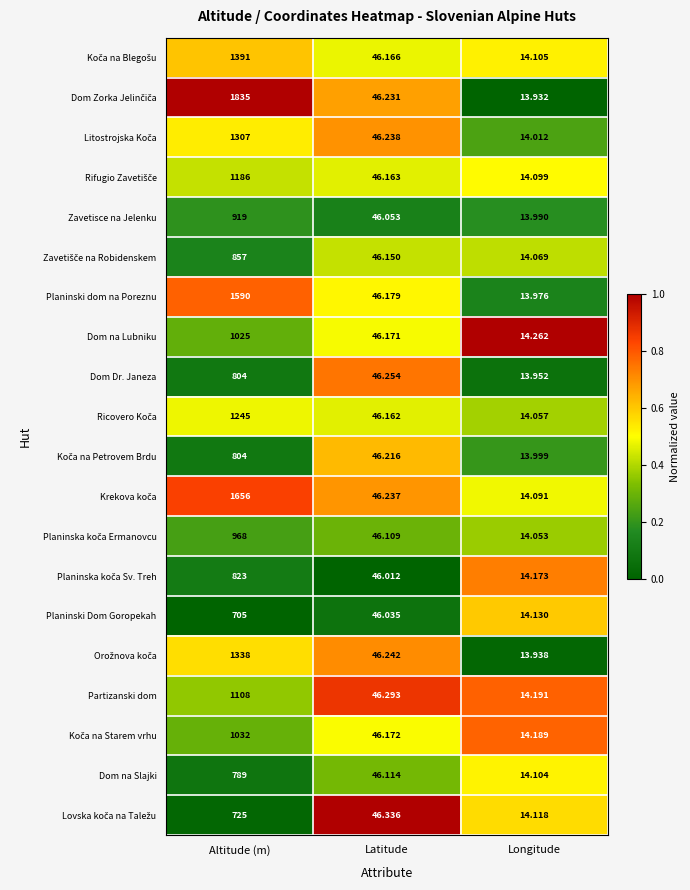

What is the total value across all series at Altitude (m)?

22107.0